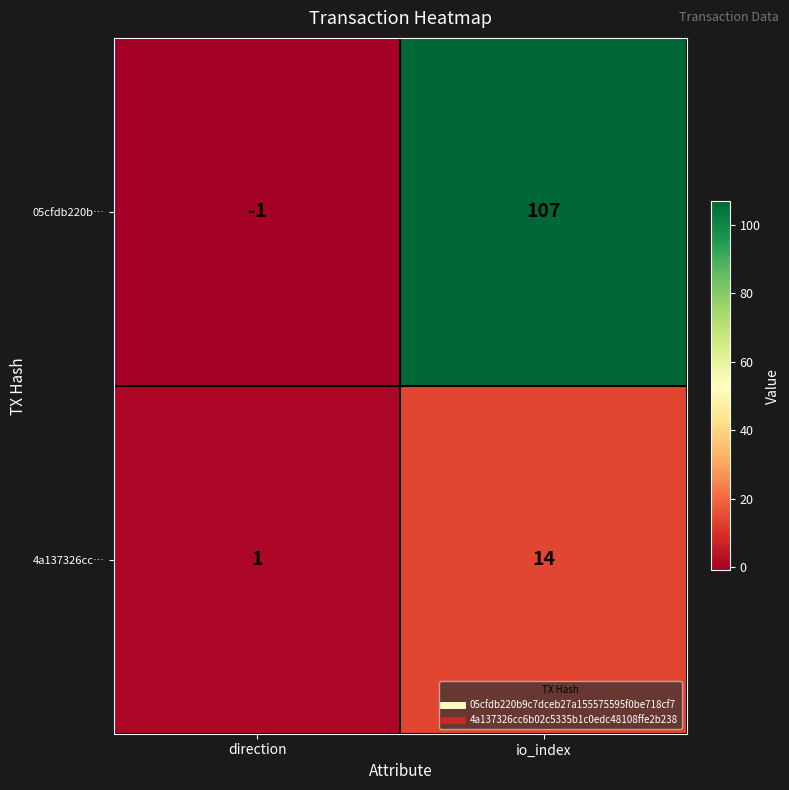

What is the sum of all 4a137326cc… values?

15